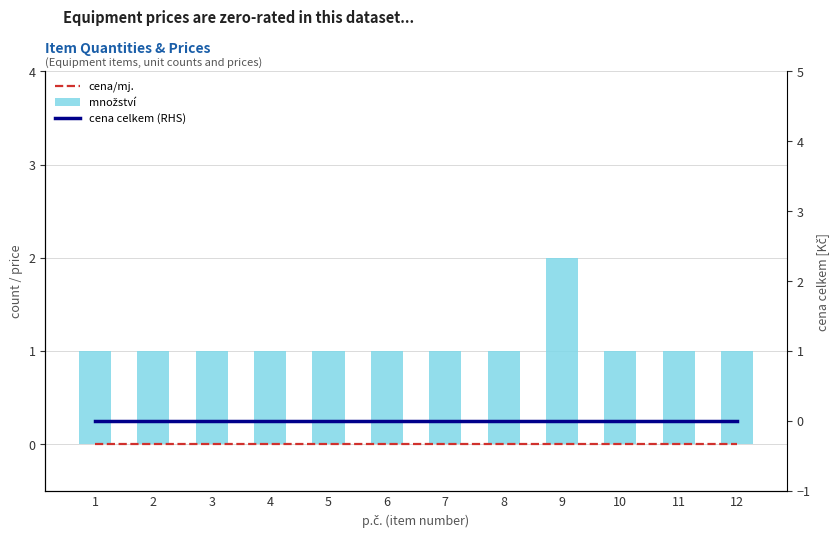

Reading left to right, extract all data points from this chart.

cena/mj.: 0	0	0	0	0	0	0	0	0	0	0	0
množství: 1	1	1	1	1	1	1	1	2	1	1	1
cena celkem (RHS): 0	0	0	0	0	0	0	0	0	0	0	0